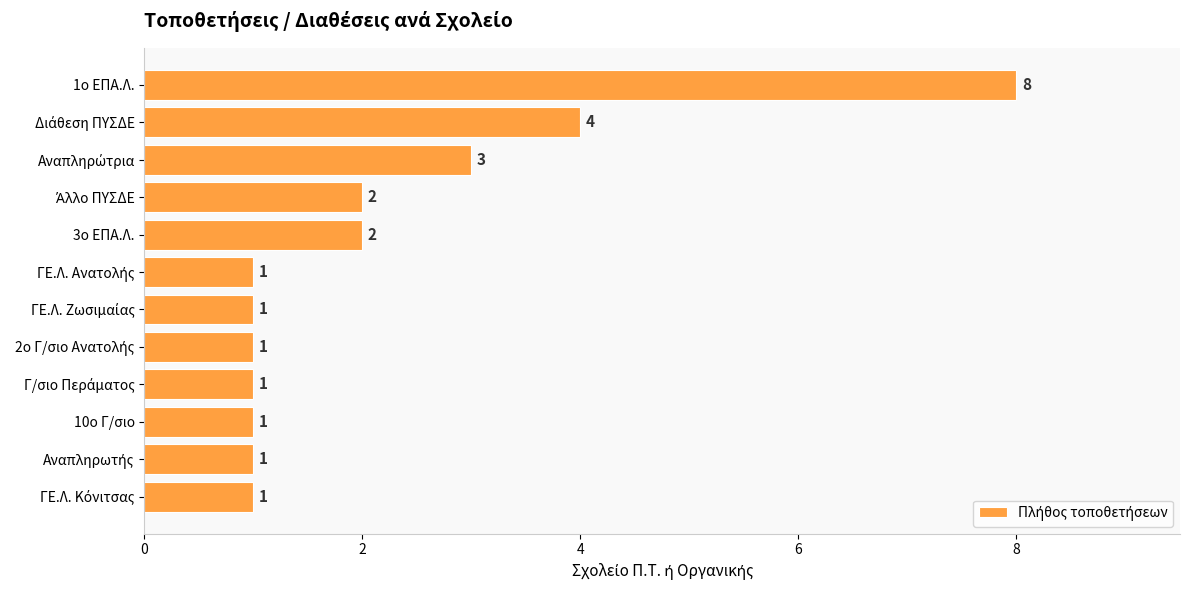

How many values are between 1 and 3?

10